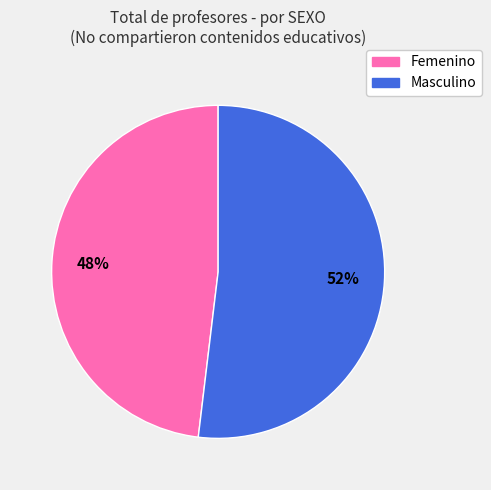

What is the largest slice in the pie chart?

Masculino